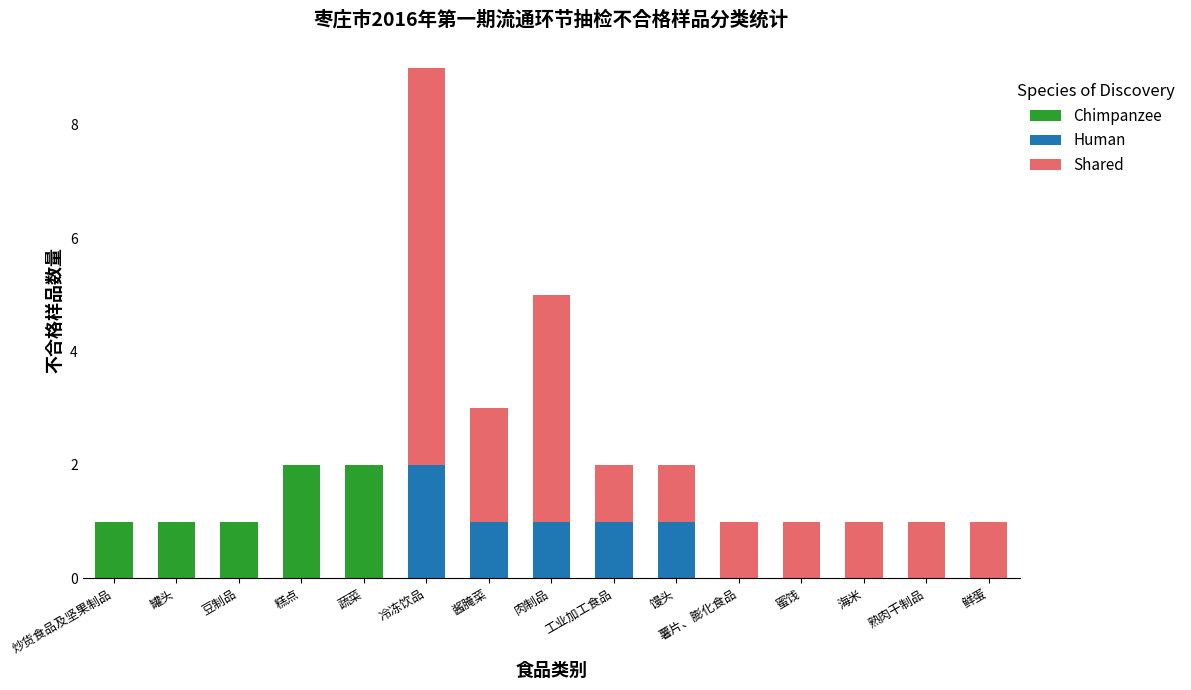

At which category is the sum across all series the highest?

冷冻饮品